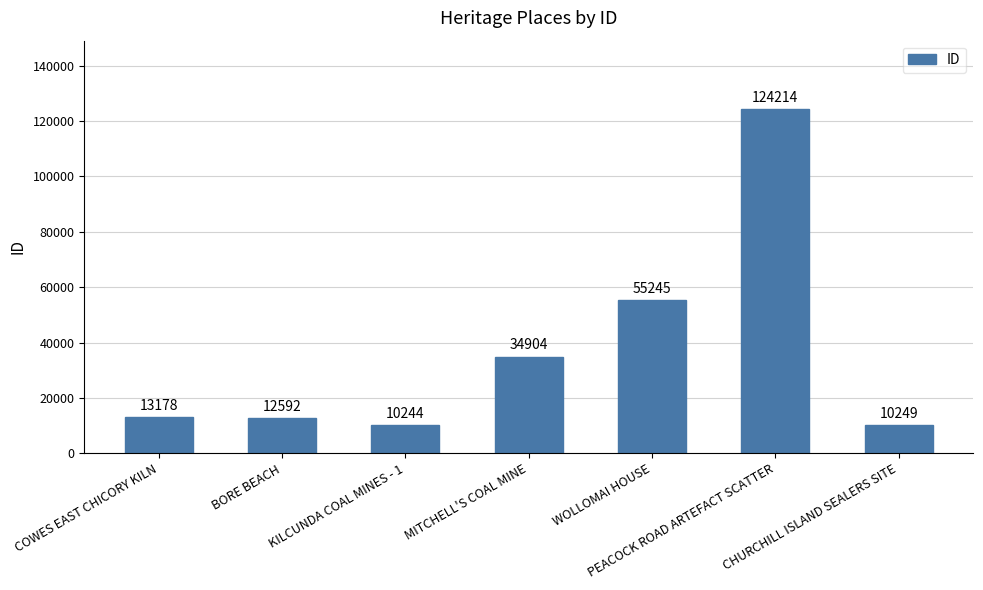

What is the difference between the maximum and second lowest values?

113965